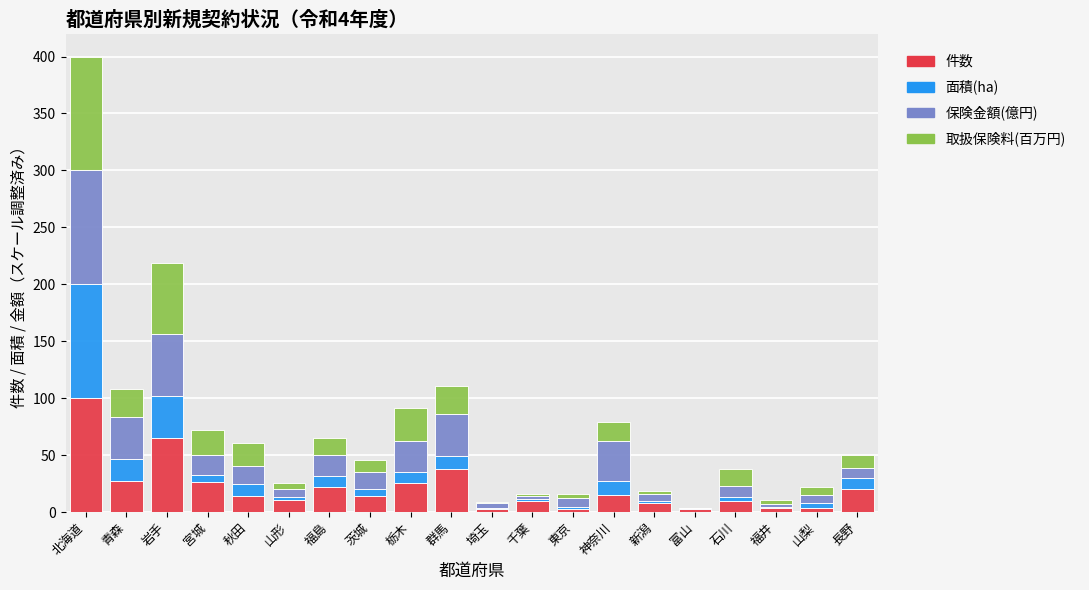

Are the bars horizontal?

No